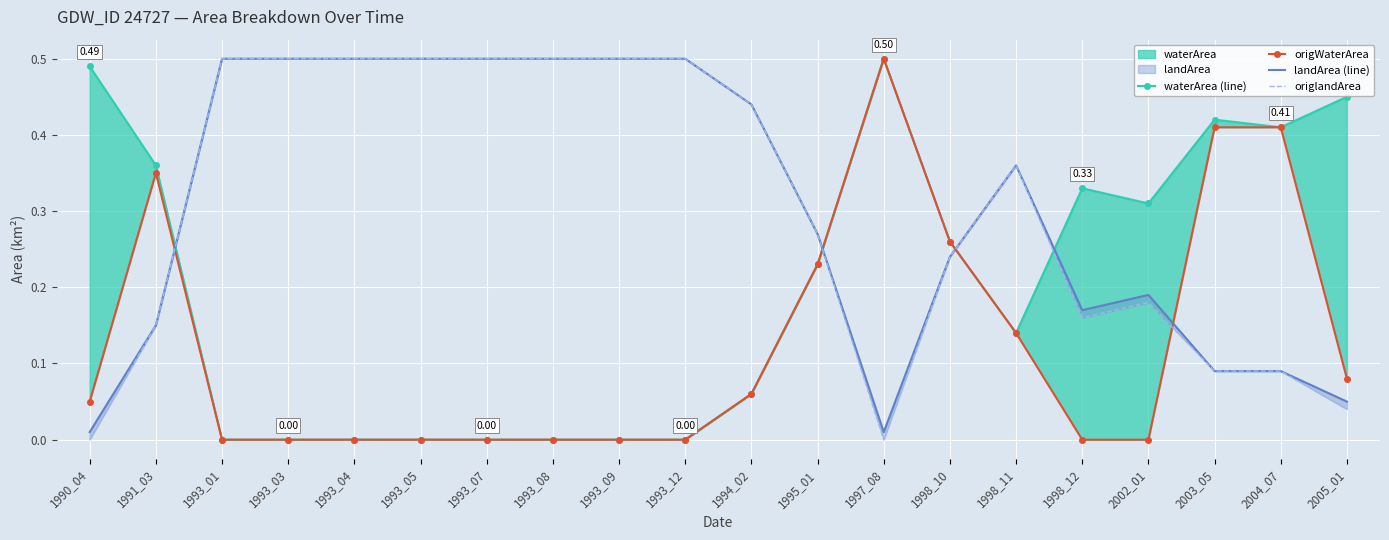

How many lines are shown in the chart?

4